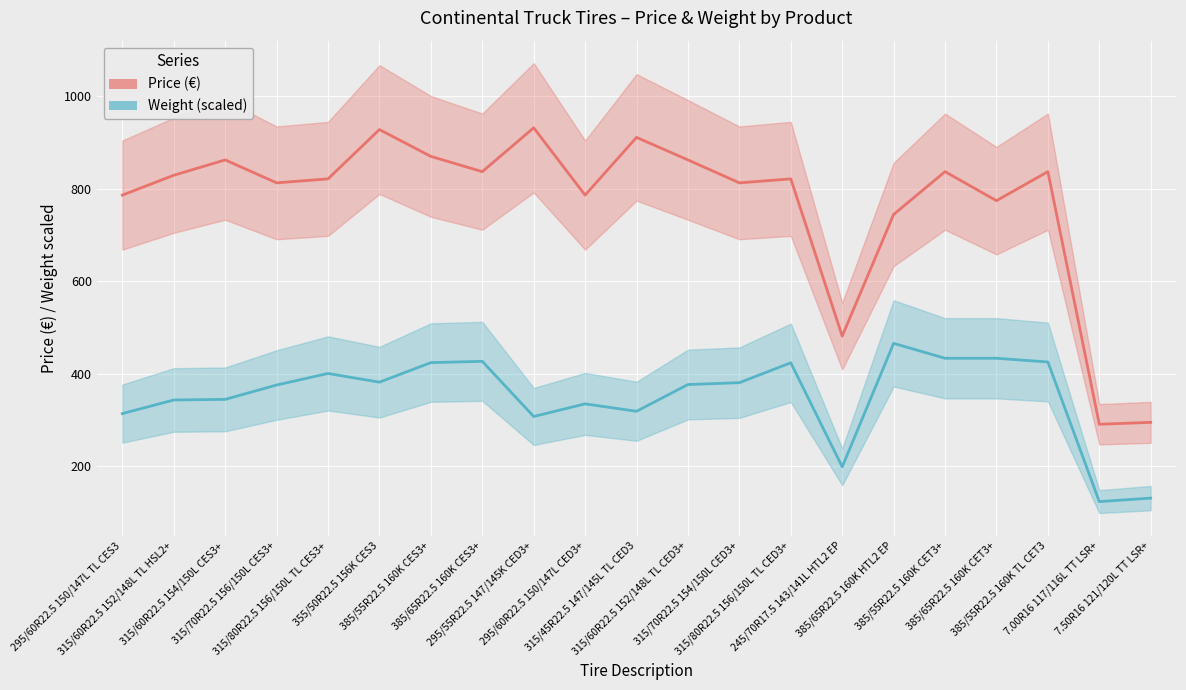

How many data points in Weight (scaled) are less than 376?

10